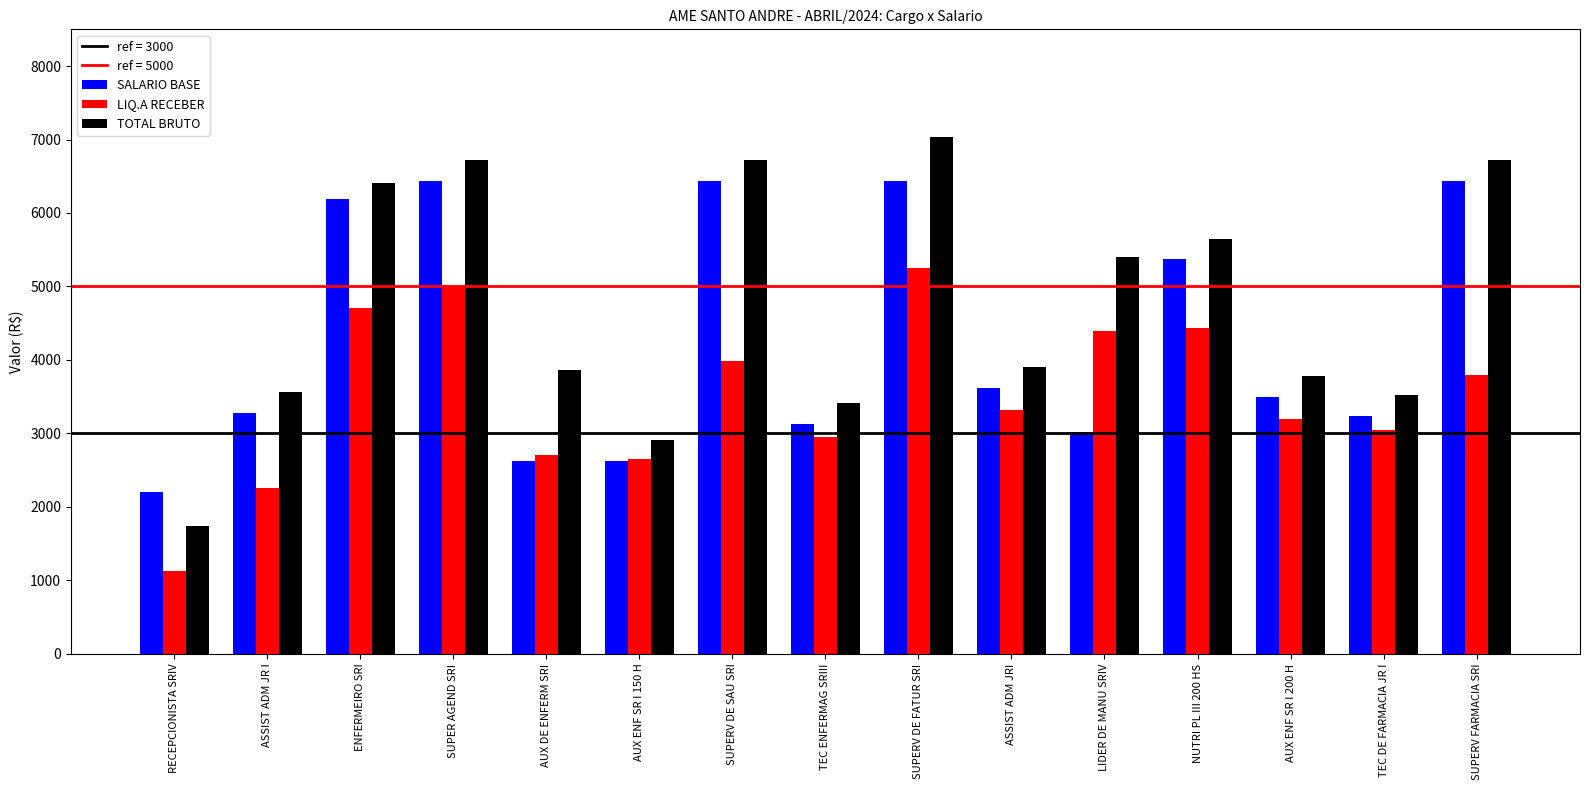

Which series has the largest total across all categories?

TOTAL BRUTO